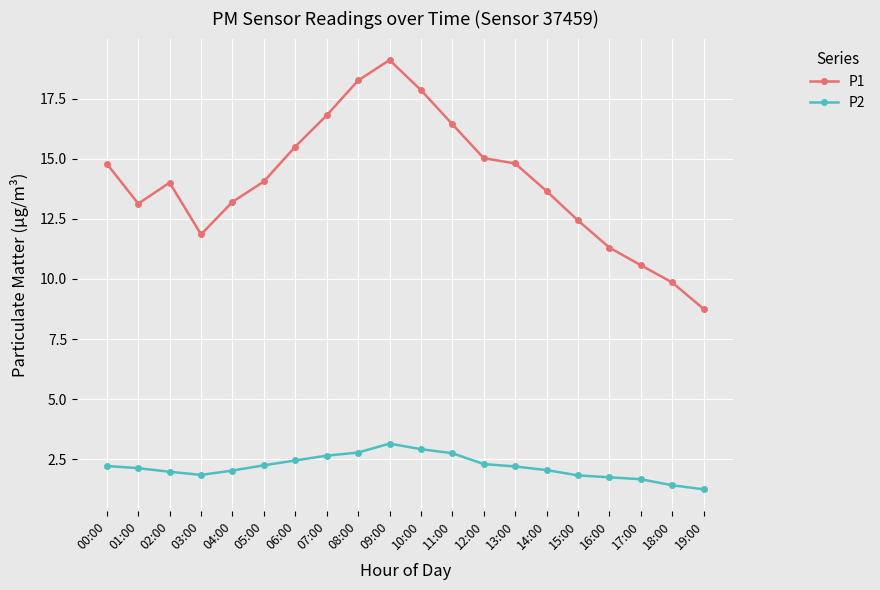

Is the value of P1 at 13:00 greater than the value of P2 at 07:00?

Yes